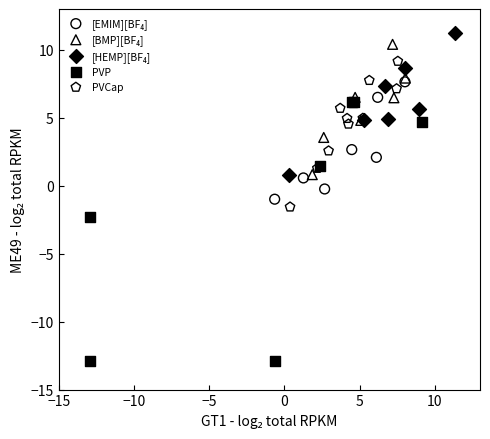

Which series reaches the minimum Y coordinate?

PVP